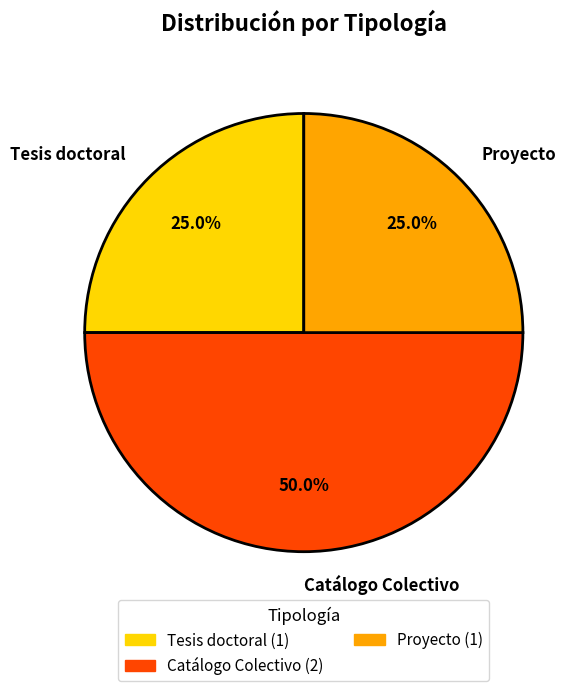

What is the ratio of the value at Tesis doctoral to the value at Catálogo Colectivo?

0.5